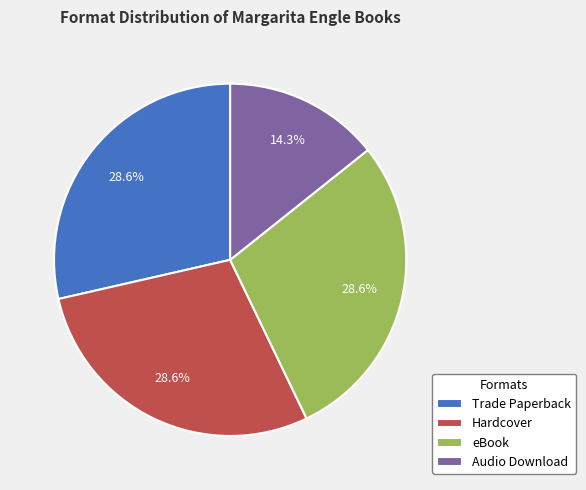

How many slices are in this pie chart?

4